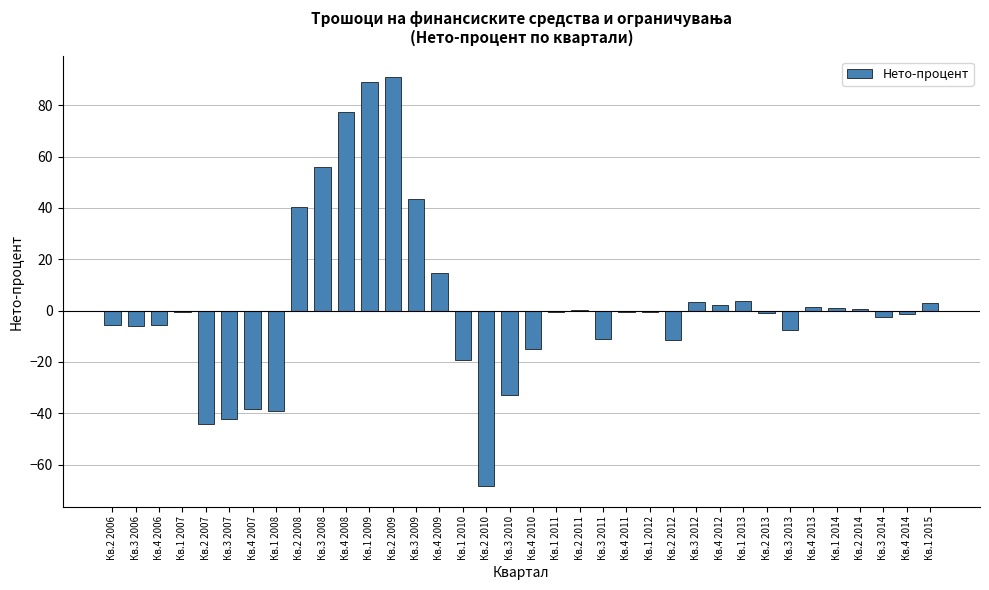

What value does the data have at Кв.1 2012?

-0.7